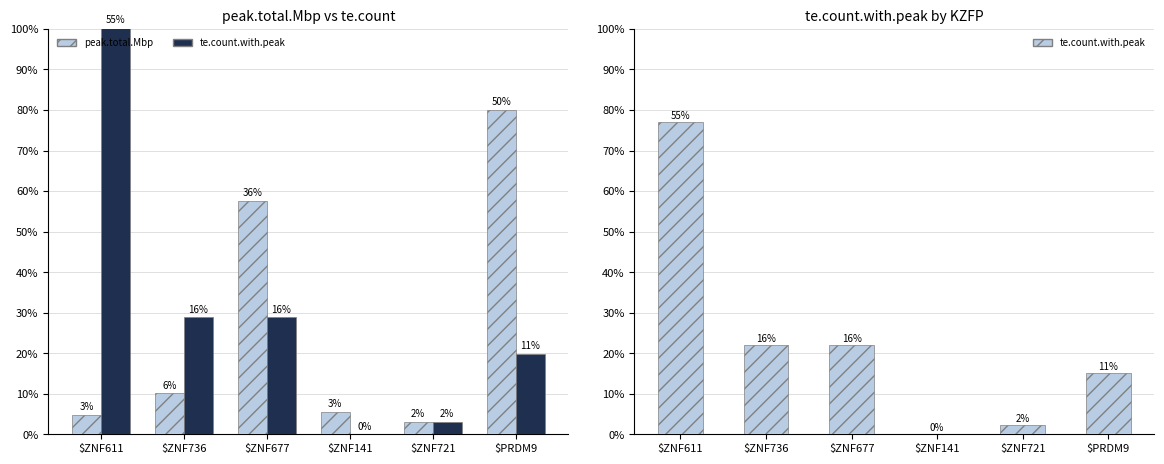

Which label corresponds to the smallest value in the chart?

$ZNF141